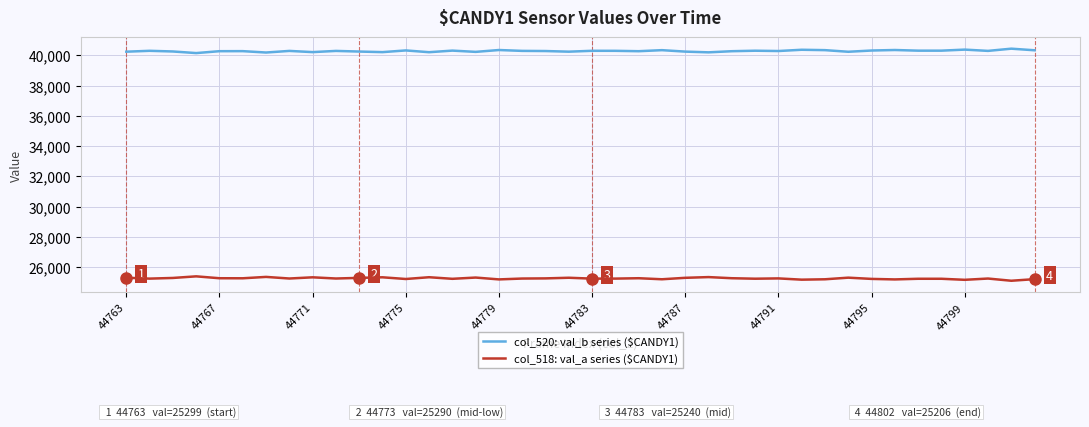

What is the minimum value for col_518: val_a series ($CANDY1)?

25100